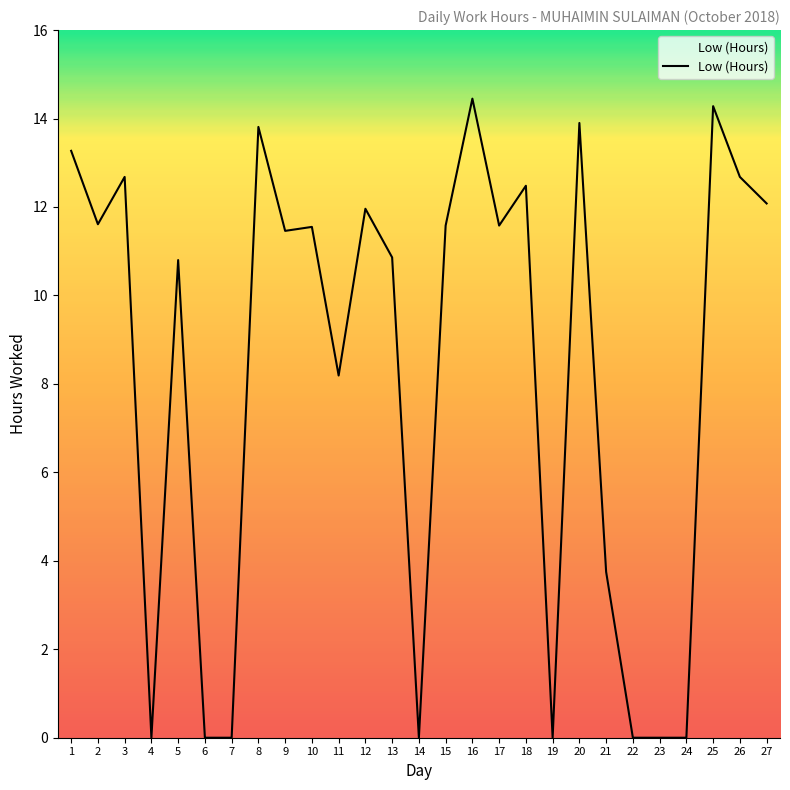

At which label is the value closest to 7?

11